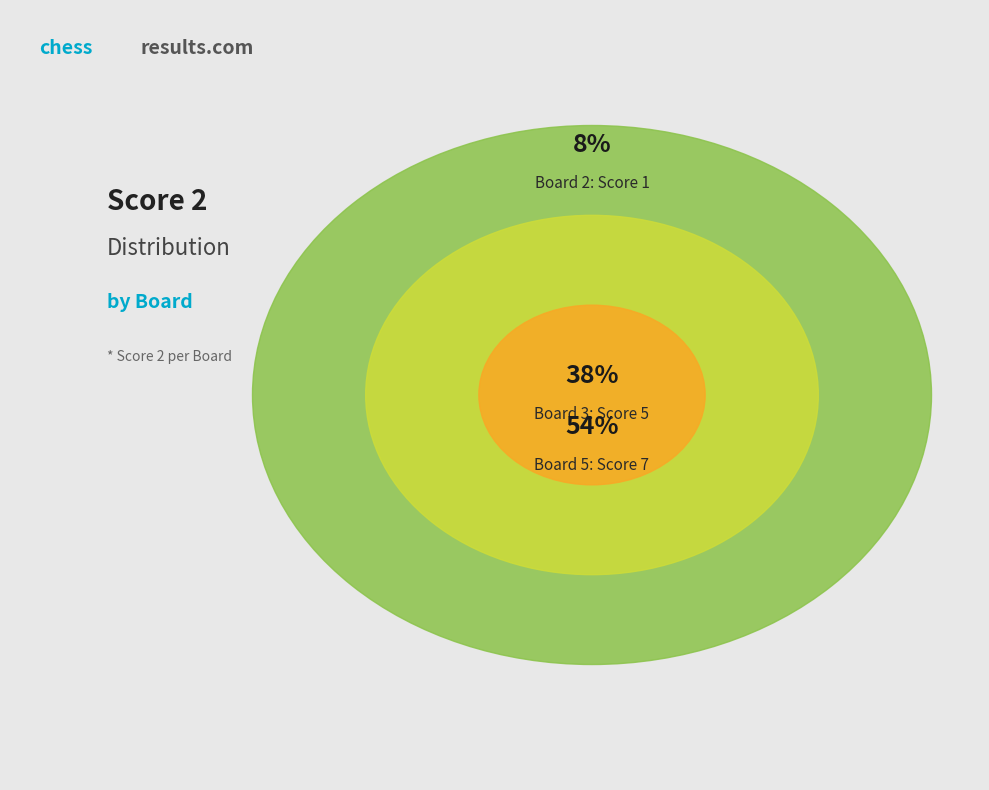

Is there a majority slice in this chart?

Yes